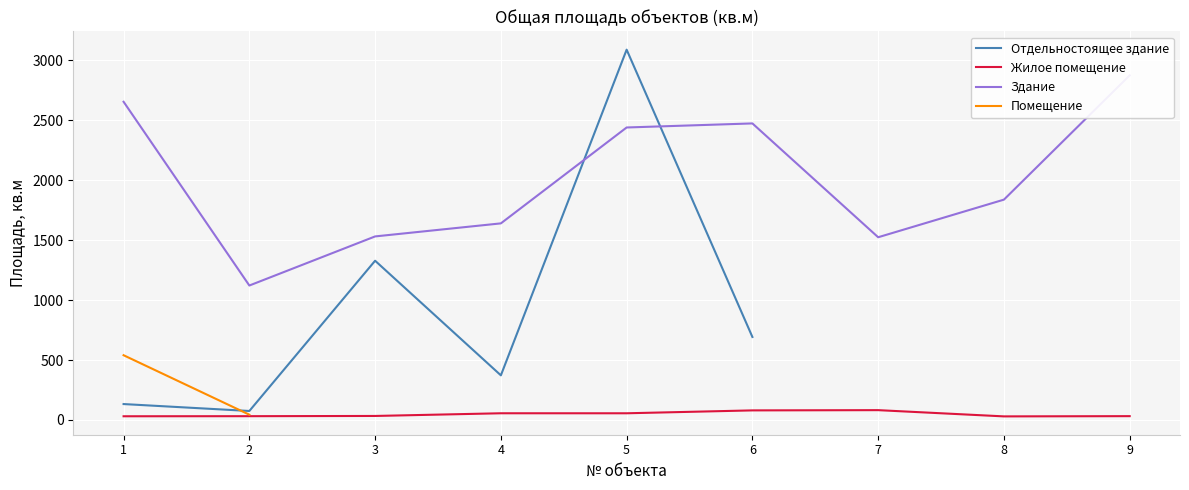

Which label corresponds to the largest value in the chart?

5